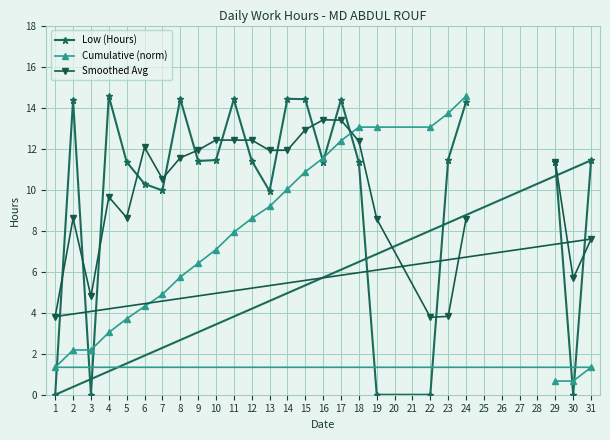

How many data points does each series have?

25